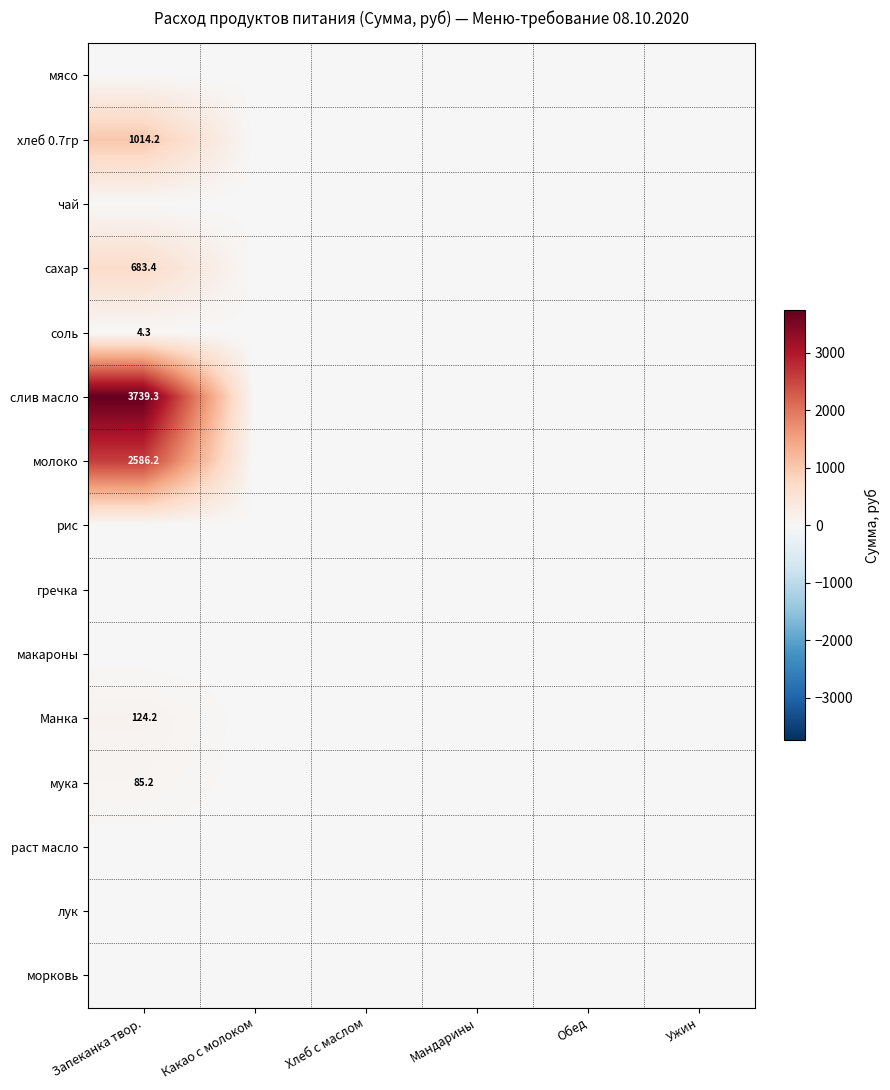

True or false: слив масло has a value of 3739.3 at Запеканка твор..

True